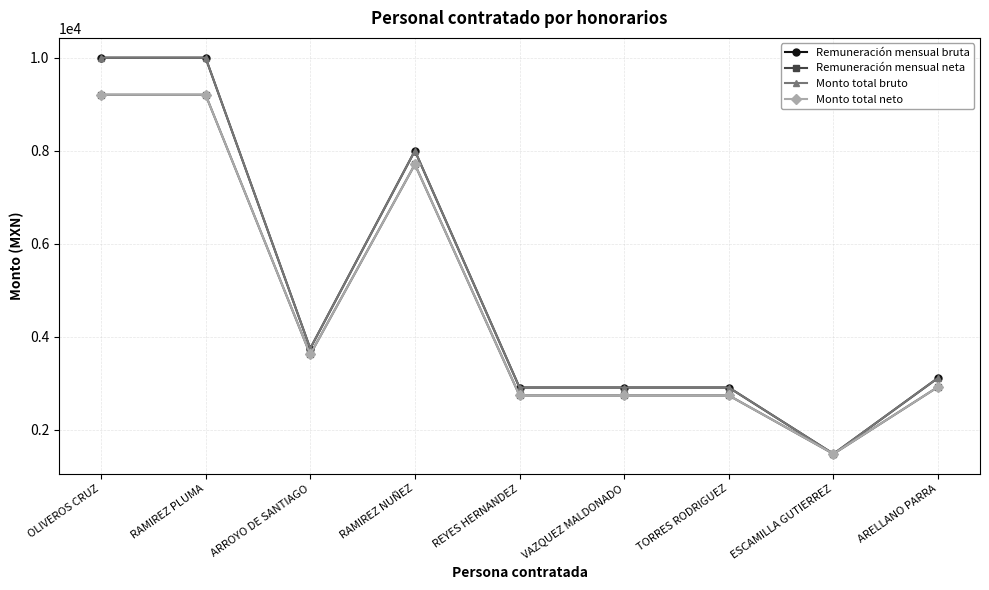

Between RAMIREZ NUÑEZ and ESCAMILLA GUTIERREZ, which series saw the biggest shift?

Remuneración mensual bruta